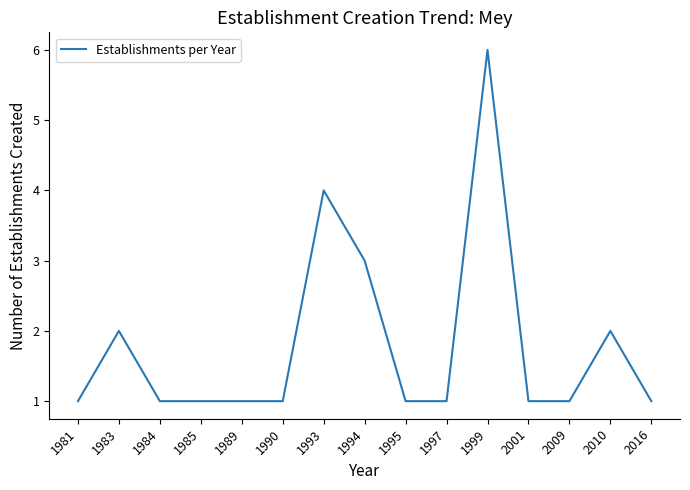

True or false: the data shows 2 at 2010.

True